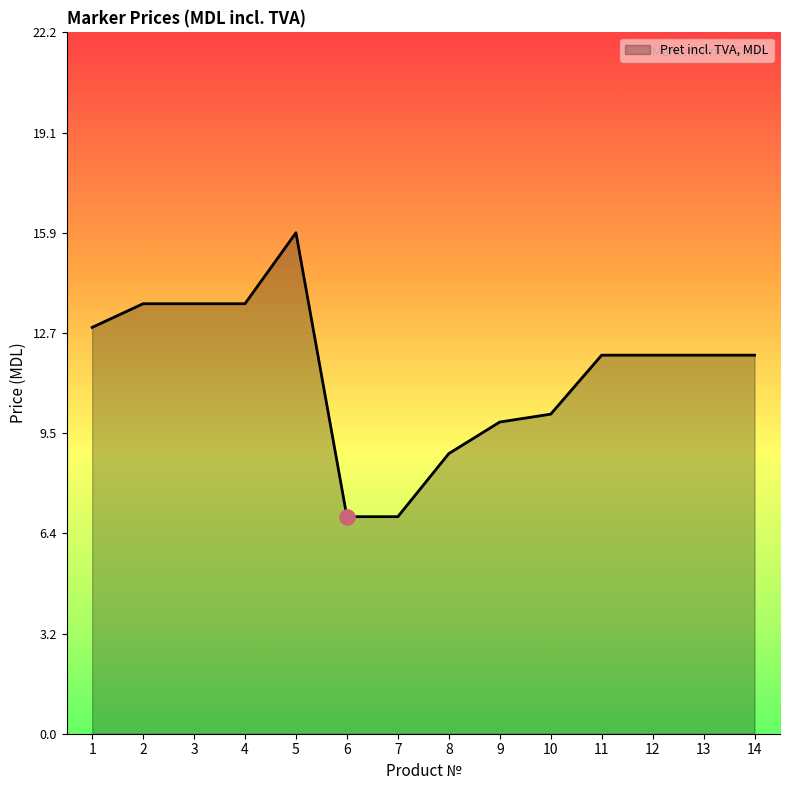

What is the change in value from 6 to 8?

+2.0